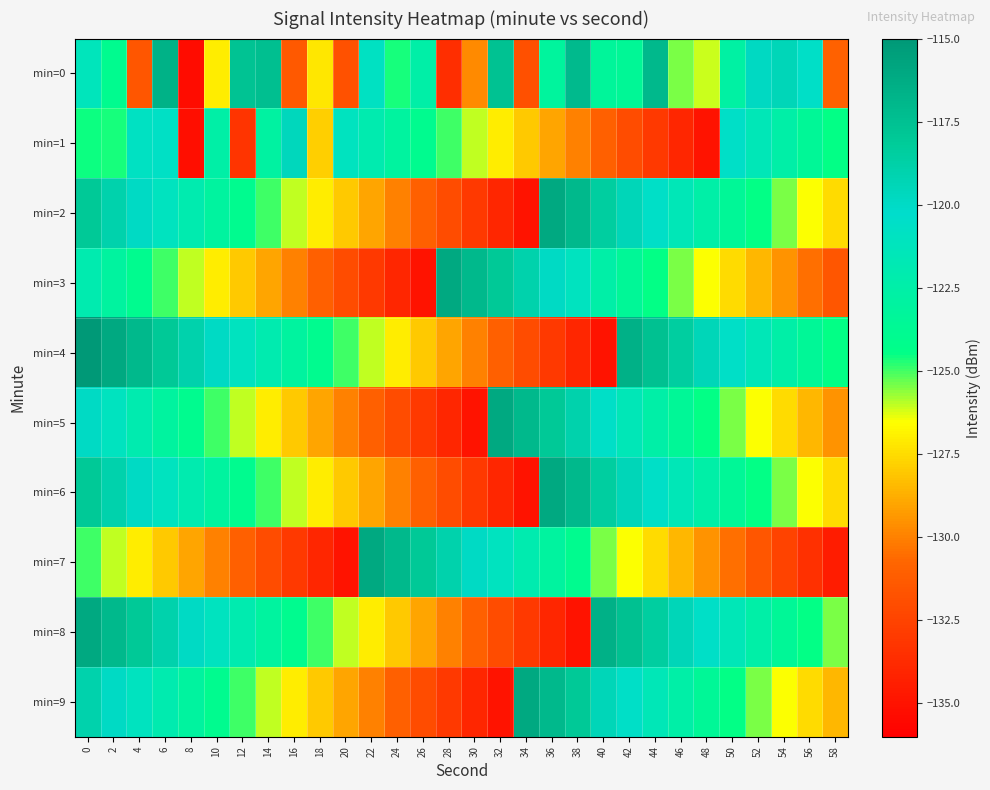

Reading left to right, extract all data points from this chart.

min=0: 0=-121.3	2=-123.9	4=-131.5	6=-116.6	8=-135.3	10=-127.0	12=-117.6	14=-117.4	16=-131.3	18=-127.2	20=-131.8	22=-120.8	24=-124.6	26=-122.5	28=-133.6	30=-129.7	32=-117.6	34=-131.9	36=-123.2	38=-117.1	40=-123.4	42=-123.6	44=-117.0	46=-125.4	48=-126.1	50=-122.8	52=-119.9	54=-119.5	56=-120.5	58=-131.0
min=1: 0=-124.6	2=-124.6	4=-120.9	6=-120.7	8=-135.3	10=-122.6	12=-133.3	14=-123.0	16=-119.6	18=-127.8	20=-121.0	22=-122.0	24=-123.0	26=-124.0	28=-125.0	30=-126.0	32=-127.0	34=-128.0	36=-129.0	38=-130.0	40=-131.0	42=-132.0	44=-133.0	46=-134.0	48=-135.0	50=-120.5	52=-121.5	54=-122.5	56=-123.5	58=-124.5
min=2: 0=-118.0	2=-119.0	4=-120.0	6=-121.0	8=-122.0	10=-123.0	12=-124.0	14=-125.0	16=-126.0	18=-127.0	20=-128.0	22=-129.0	24=-130.0	26=-131.0	28=-132.0	30=-133.0	32=-134.0	34=-135.0	36=-116.0	38=-117.0	40=-118.5	42=-119.5	44=-120.5	46=-121.5	48=-122.5	50=-123.5	52=-124.5	54=-125.5	56=-126.5	58=-127.5
min=3: 0=-122.0	2=-123.0	4=-124.0	6=-125.0	8=-126.0	10=-127.0	12=-128.0	14=-129.0	16=-130.0	18=-131.0	20=-132.0	22=-133.0	24=-134.0	26=-135.0	28=-116.0	30=-117.0	32=-118.0	34=-119.0	36=-120.0	38=-121.0	40=-122.5	42=-123.5	44=-124.5	46=-125.5	48=-126.5	50=-127.5	52=-128.5	54=-129.5	56=-130.5	58=-131.5
min=4: 0=-115.0	2=-116.0	4=-117.0	6=-118.0	8=-119.0	10=-120.0	12=-121.0	14=-122.0	16=-123.0	18=-124.0	20=-125.0	22=-126.0	24=-127.0	26=-128.0	28=-129.0	30=-130.0	32=-131.0	34=-132.0	36=-133.0	38=-134.0	40=-135.0	42=-116.5	44=-117.5	46=-118.5	48=-119.5	50=-120.5	52=-121.5	54=-122.5	56=-123.5	58=-124.5
min=5: 0=-120.0	2=-121.0	4=-122.0	6=-123.0	8=-124.0	10=-125.0	12=-126.0	14=-127.0	16=-128.0	18=-129.0	20=-130.0	22=-131.0	24=-132.0	26=-133.0	28=-134.0	30=-135.0	32=-116.0	34=-117.0	36=-118.0	38=-119.0	40=-120.5	42=-121.5	44=-122.5	46=-123.5	48=-124.5	50=-125.5	52=-126.5	54=-127.5	56=-128.5	58=-129.5
min=6: 0=-118.0	2=-119.0	4=-120.0	6=-121.0	8=-122.0	10=-123.0	12=-124.0	14=-125.0	16=-126.0	18=-127.0	20=-128.0	22=-129.0	24=-130.0	26=-131.0	28=-132.0	30=-133.0	32=-134.0	34=-135.0	36=-116.0	38=-117.0	40=-118.5	42=-119.5	44=-120.5	46=-121.5	48=-122.5	50=-123.5	52=-124.5	54=-125.5	56=-126.5	58=-127.5
min=7: 0=-125.0	2=-126.0	4=-127.0	6=-128.0	8=-129.0	10=-130.0	12=-131.0	14=-132.0	16=-133.0	18=-134.0	20=-135.0	22=-116.0	24=-117.0	26=-118.0	28=-119.0	30=-120.0	32=-121.0	34=-122.0	36=-123.0	38=-124.0	40=-125.5	42=-126.5	44=-127.5	46=-128.5	48=-129.5	50=-130.5	52=-131.5	54=-132.5	56=-133.5	58=-134.5
min=8: 0=-116.0	2=-117.0	4=-118.0	6=-119.0	8=-120.0	10=-121.0	12=-122.0	14=-123.0	16=-124.0	18=-125.0	20=-126.0	22=-127.0	24=-128.0	26=-129.0	28=-130.0	30=-131.0	32=-132.0	34=-133.0	36=-134.0	38=-135.0	40=-116.5	42=-117.5	44=-118.5	46=-119.5	48=-120.5	50=-121.5	52=-122.5	54=-123.5	56=-124.5	58=-125.5
min=9: 0=-119.0	2=-120.0	4=-121.0	6=-122.0	8=-123.0	10=-124.0	12=-125.0	14=-126.0	16=-127.0	18=-128.0	20=-129.0	22=-130.0	24=-131.0	26=-132.0	28=-133.0	30=-134.0	32=-135.0	34=-116.0	36=-117.0	38=-118.0	40=-119.5	42=-120.5	44=-121.5	46=-122.5	48=-123.5	50=-124.5	52=-125.5	54=-126.5	56=-127.5	58=-128.5